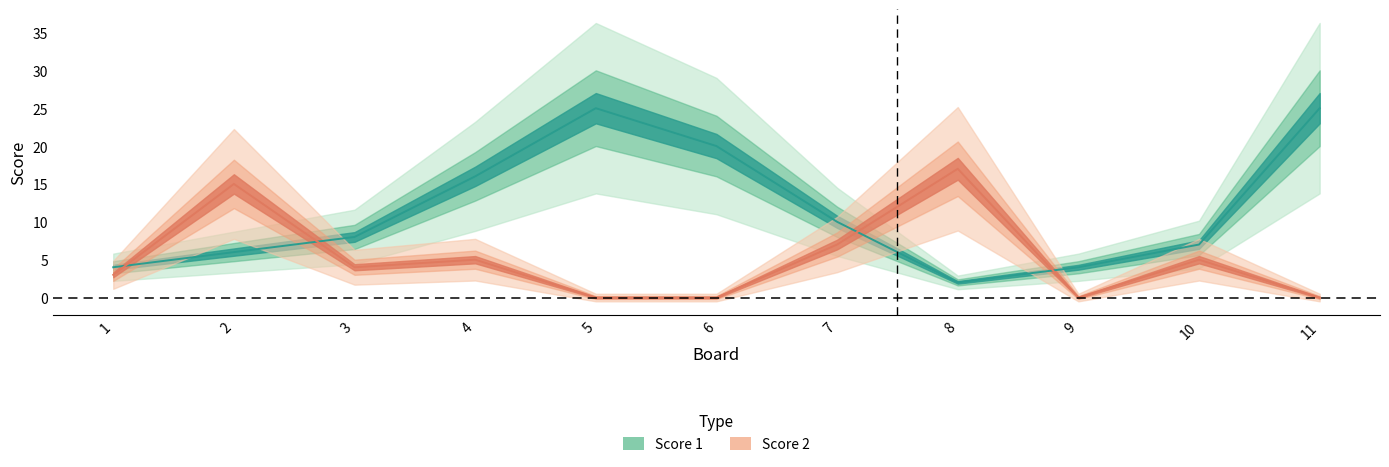

What is the lowest value of the Score 1 series?

2